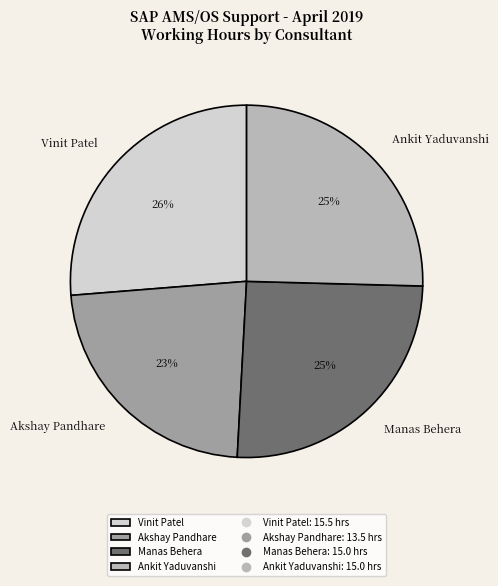

True or false: Vinit Patel accounts for 26% of the total.

True